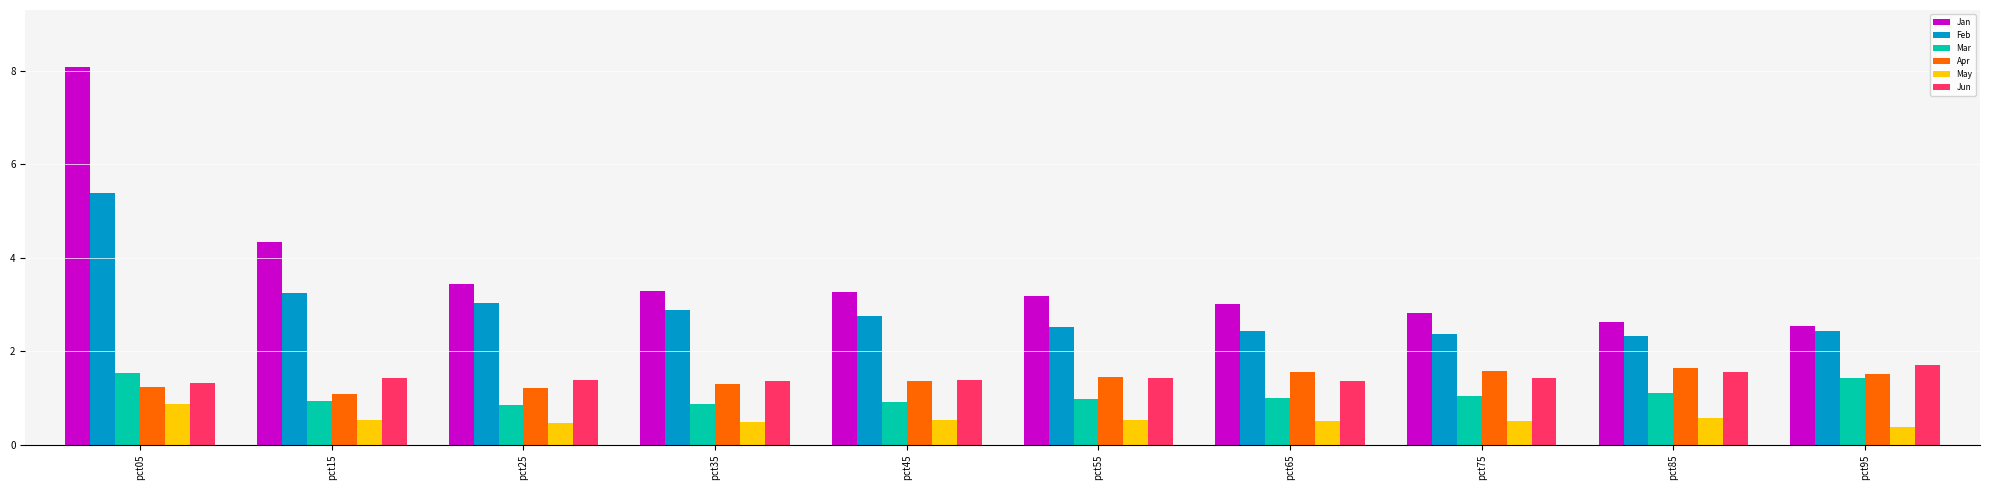

What is the maximum value shown in the chart?

8.1